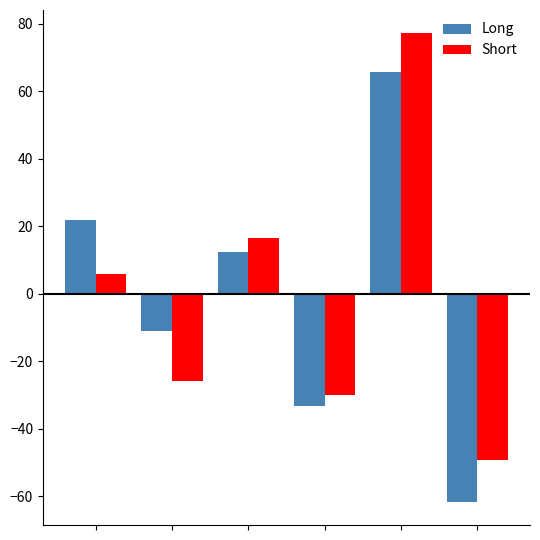

Reading right to left, list all the values displayed in this chart.

Long: -61.7	65.7	-33.4	12.4	-11.2	21.8
Short: -49.4	77.2	-30.1	16.6	-25.8	6.0